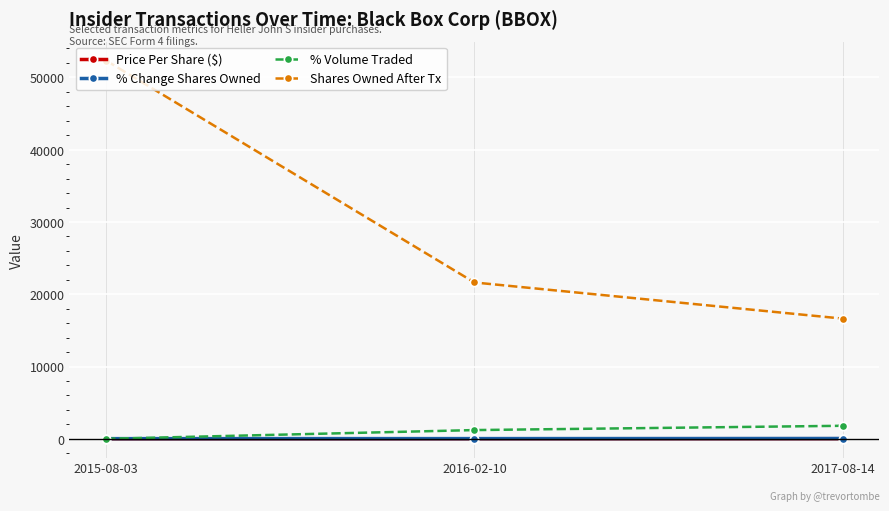

What is the label of the 2nd point from the right?

2016-02-10